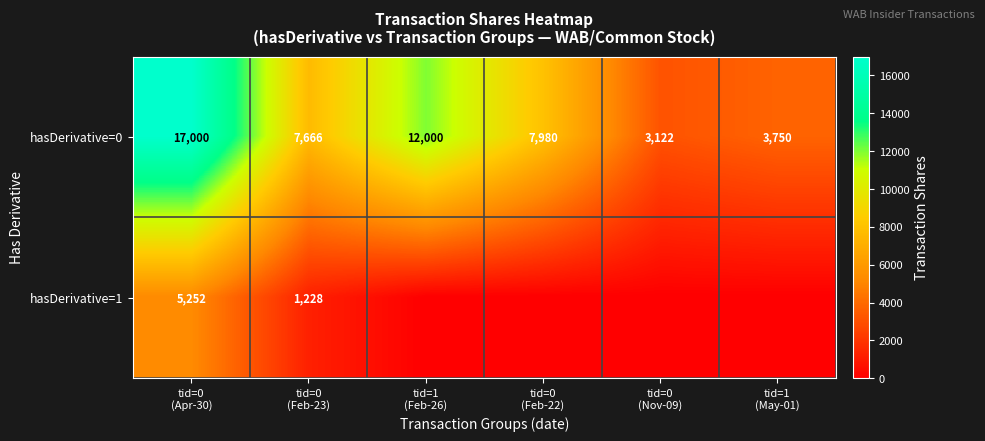

Which series has the widest spread of values?

hasDerivative=0